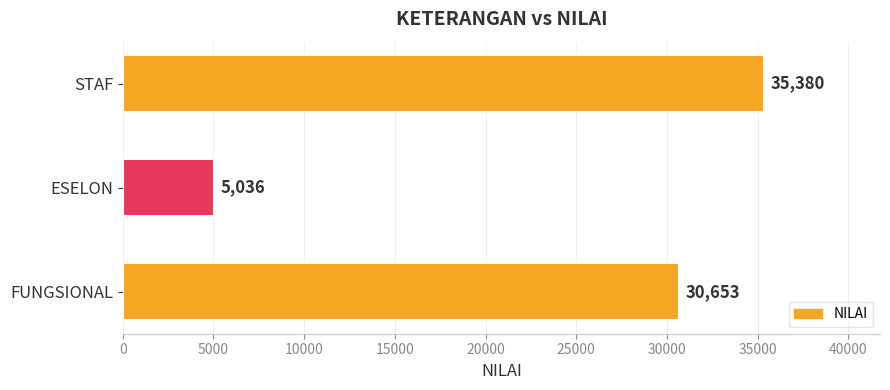

How many categories are shown in the chart?

3